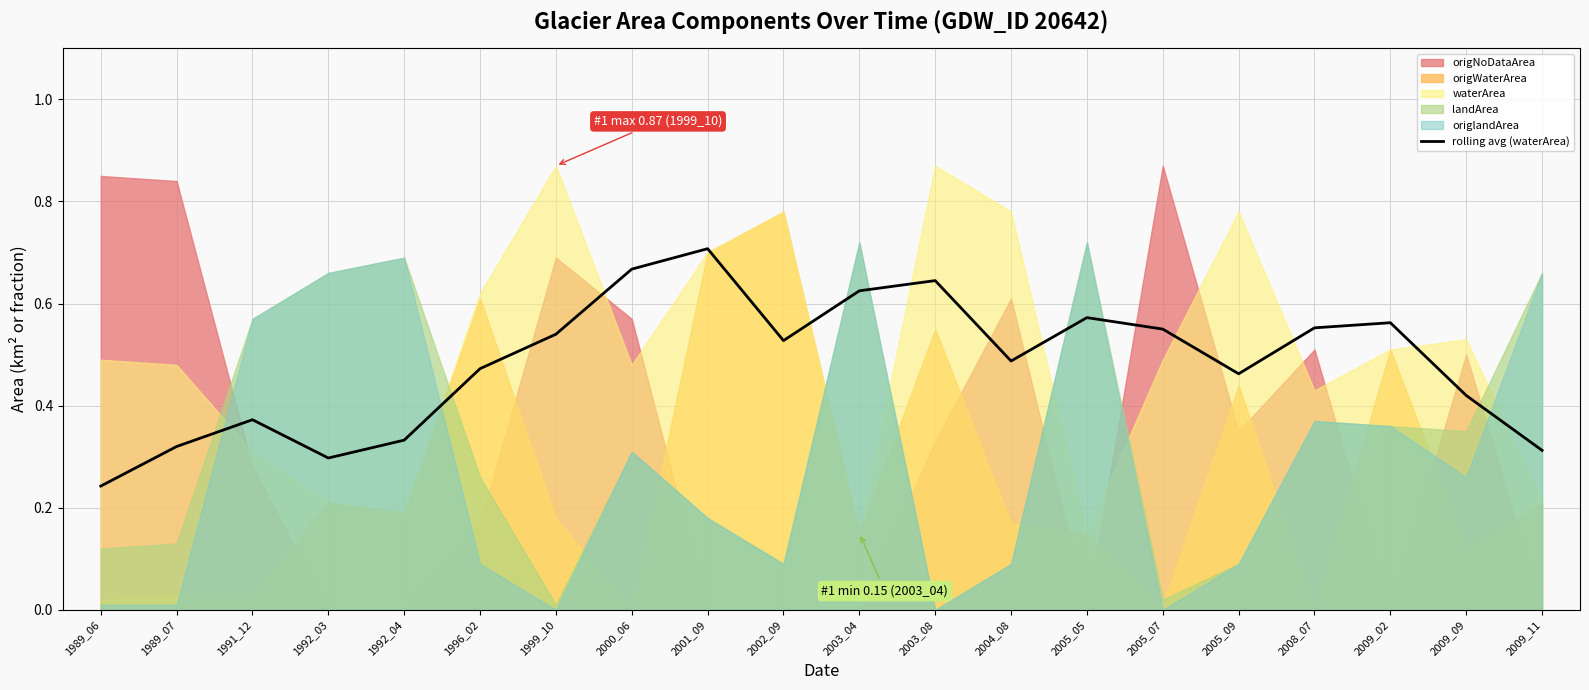

Reading left to right, list all the values displayed in this chart.

0.2	0.3	0.4	0.3	0.3	0.5	0.5	0.7	0.7	0.5	0.6	0.6	0.5	0.6	0.6	0.5	0.6	0.6	0.4	0.3